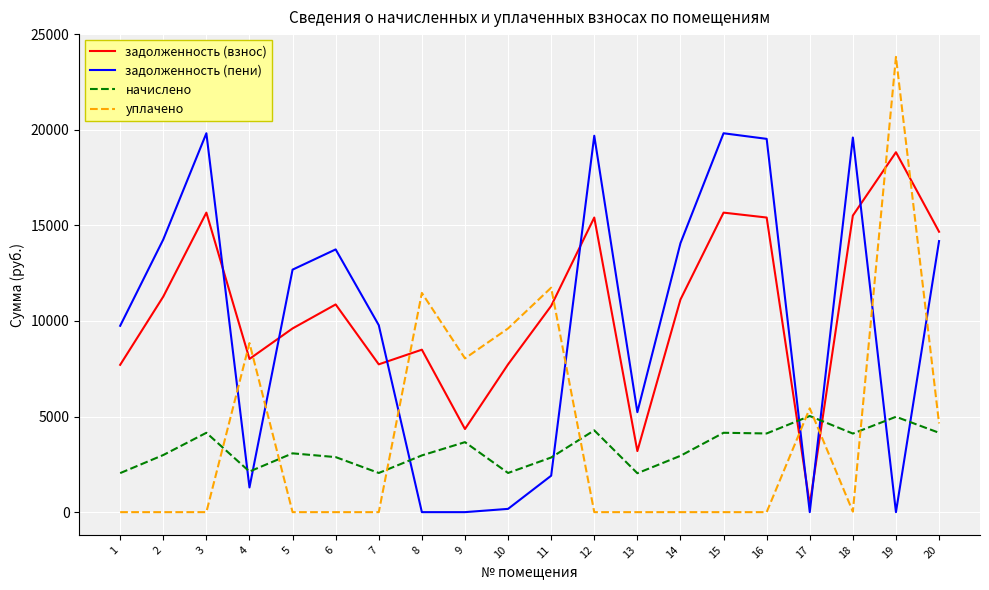

Rank the series at 10 from lowest to highest value.

задолженность (пени), начислено, задолженность (взнос), уплачено